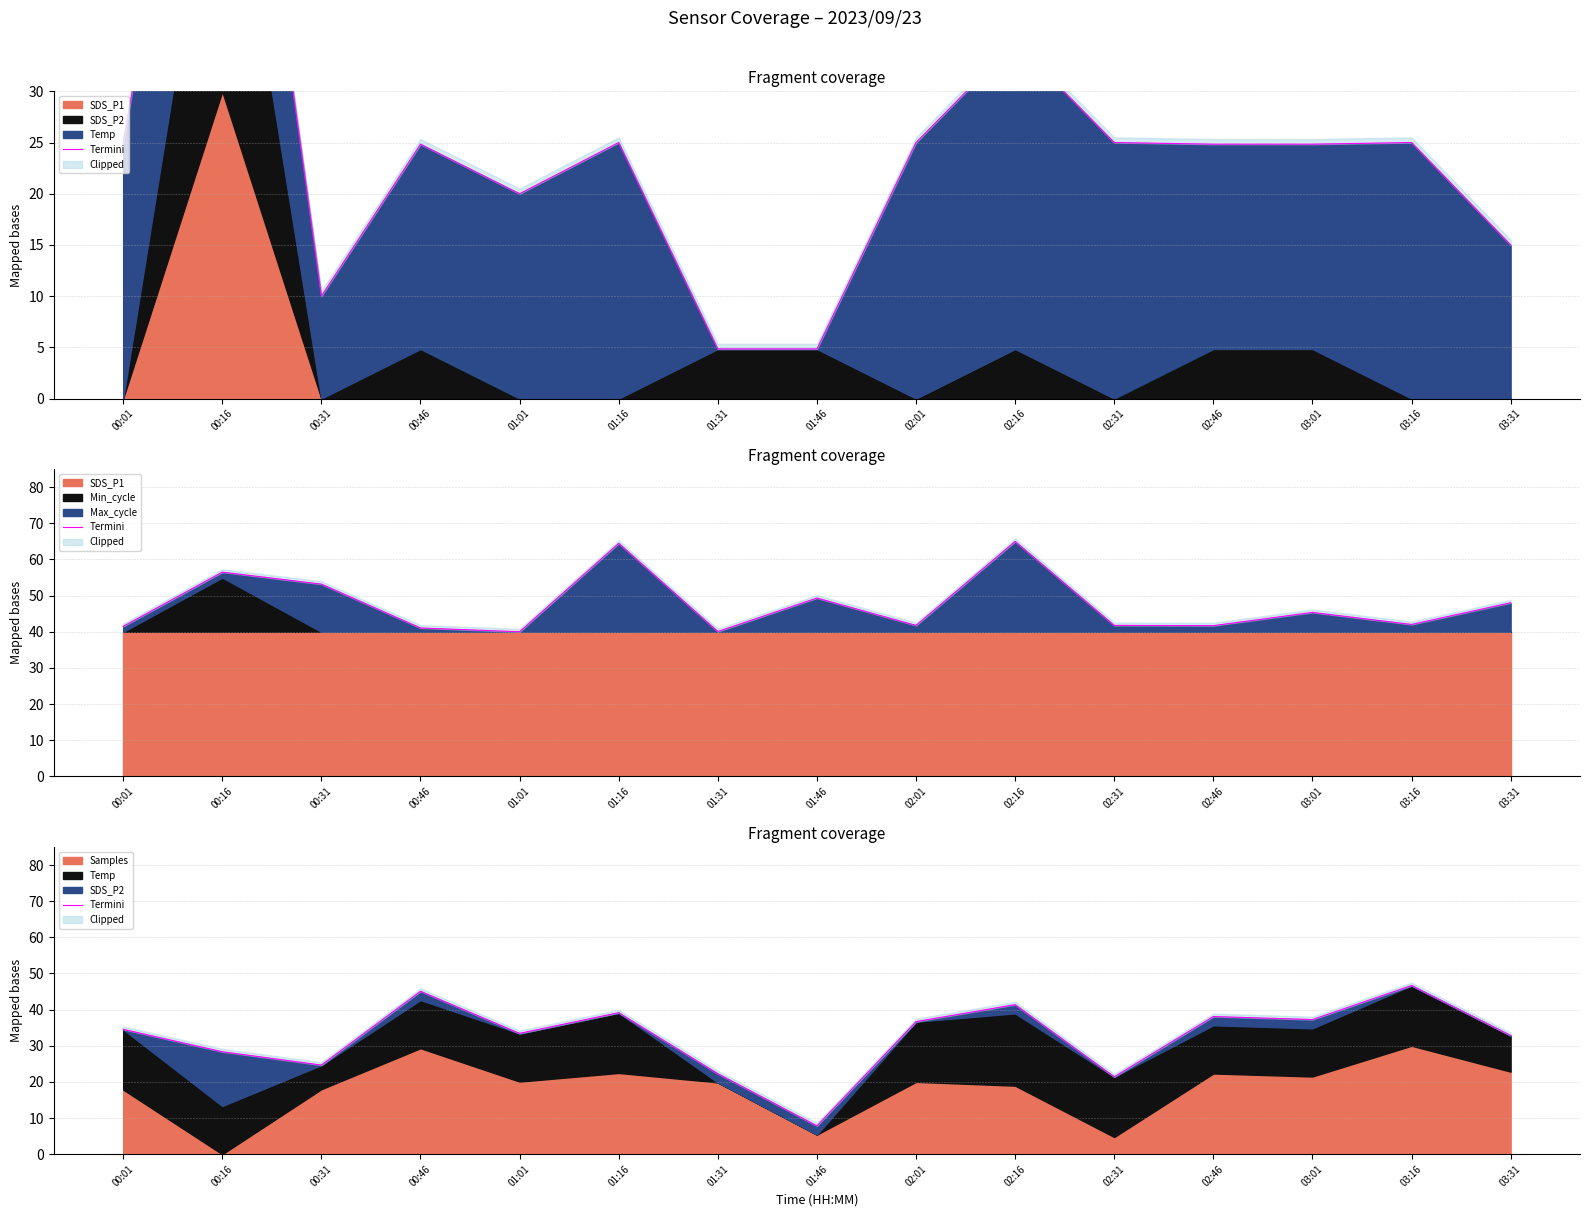

Between 00:46 and 03:01, which is larger?

00:46